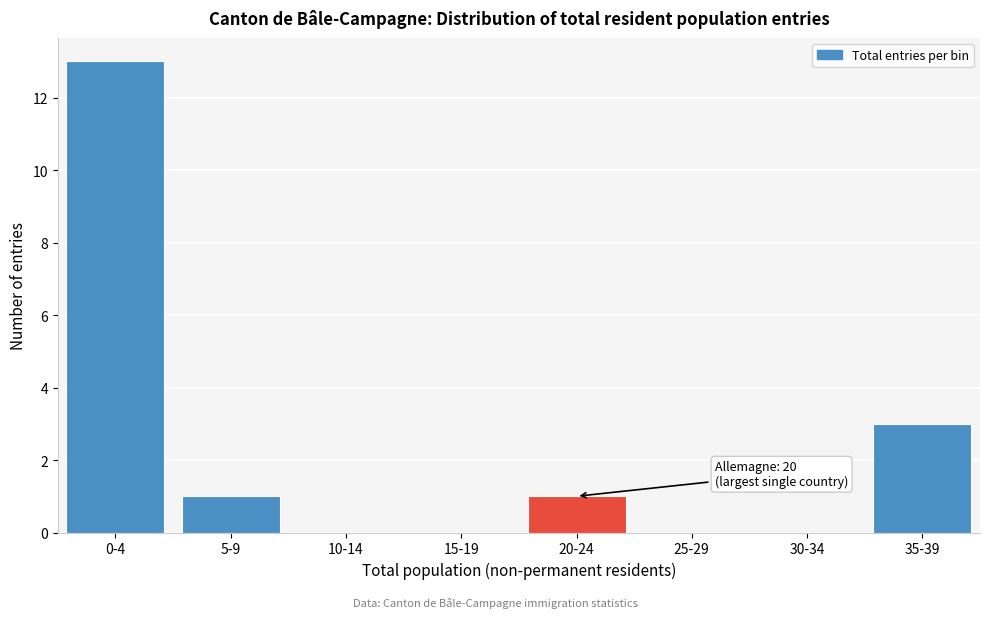

Reading left to right, transcribe all the data shown in this chart.

0-4=13	5-9=1	10-14=0	15-19=0	20-24=1	25-29=0	30-34=0	35-39=3